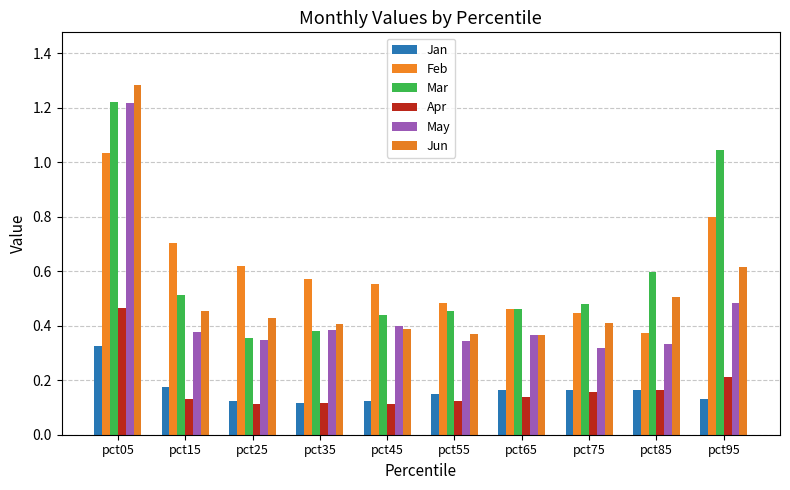

What is the total value across all series at pct95?

3.3